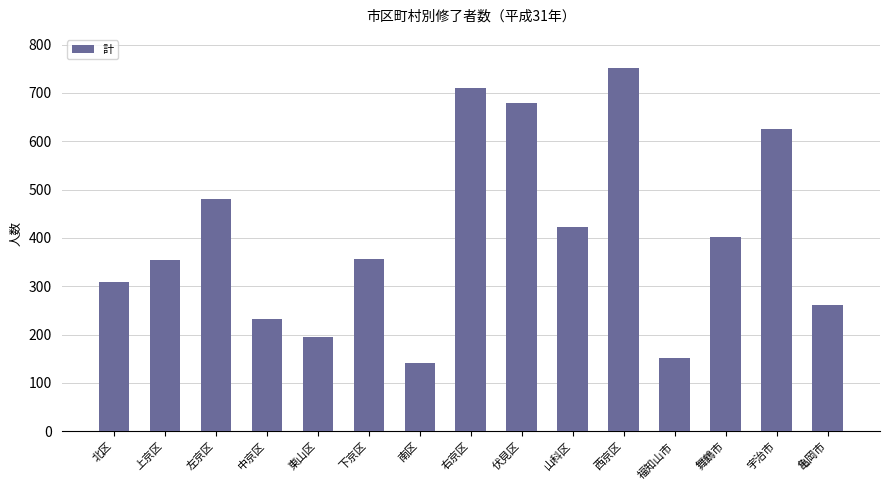

Between 西京区 and 亀岡市, which is larger?

西京区